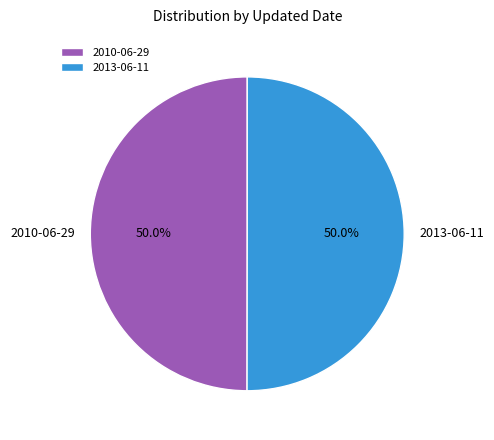

Approximately how many times larger is the value at 2013-06-11 compared to 2010-06-29?

1.0